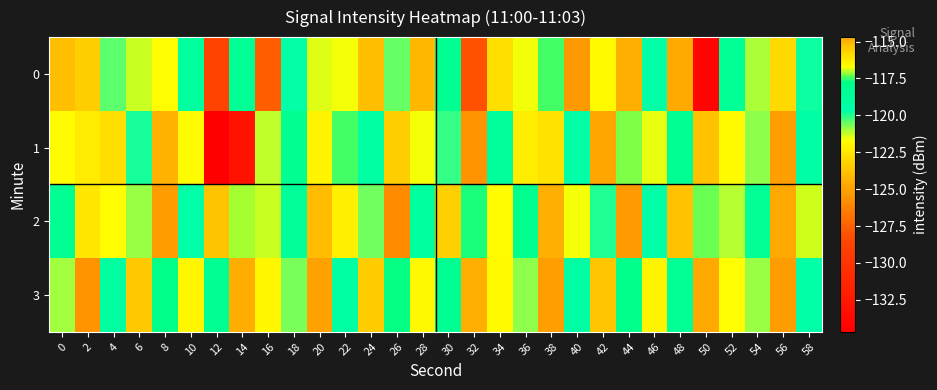

What is the total value across all series at 0?

-476.4